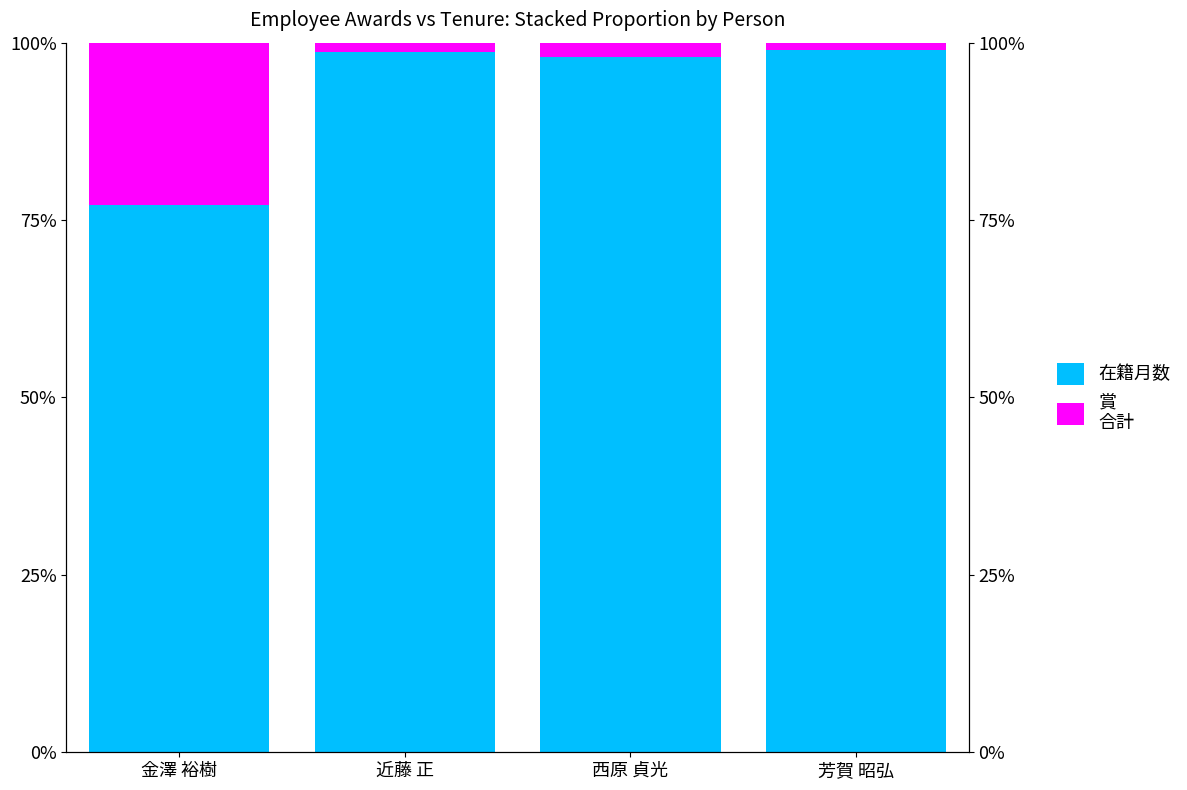

How many bars are there in each group?

2